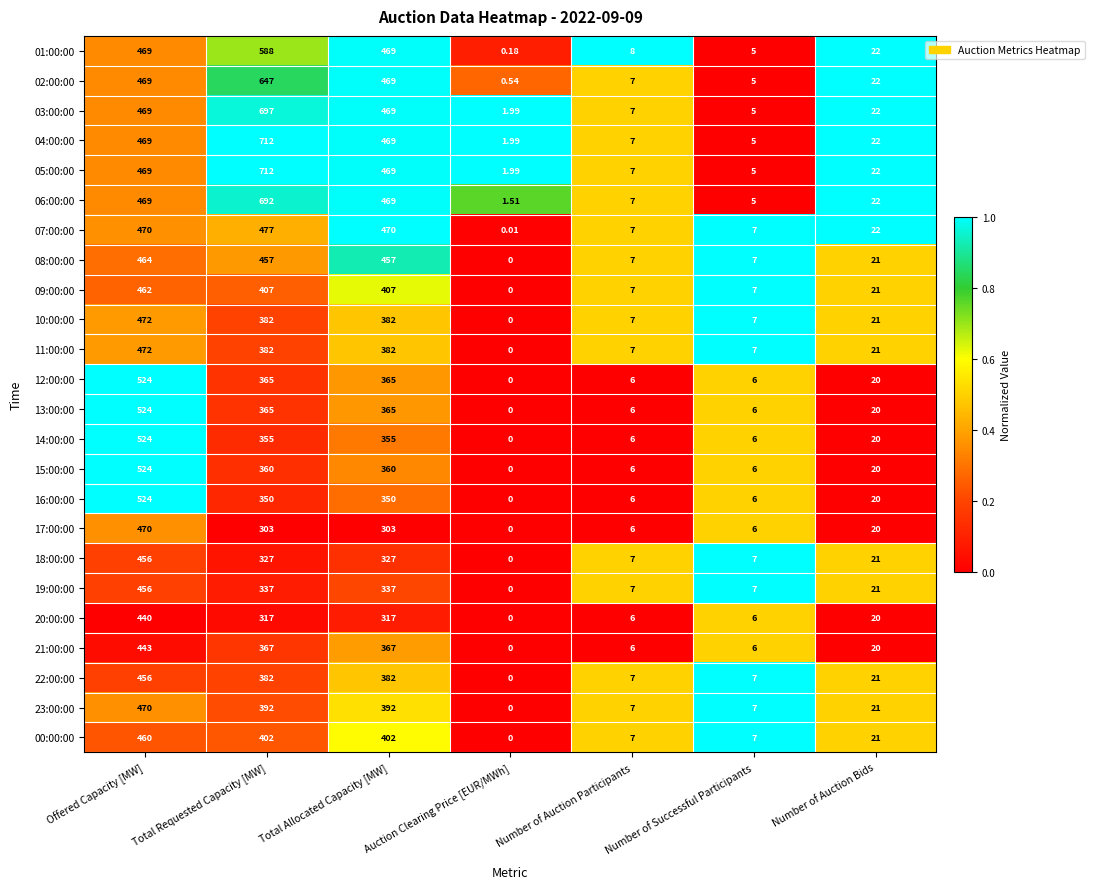

At which label does 03:00:00 first exceed 22?

Offered Capacity [MW]